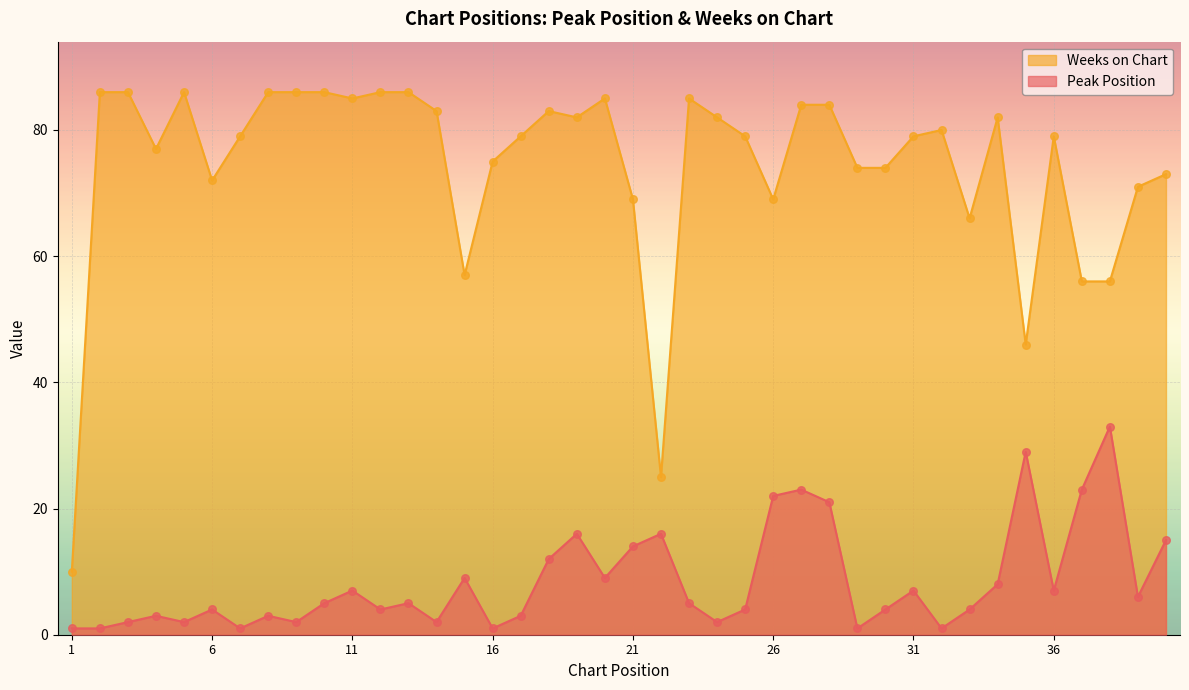

Which series has the largest total across all categories?

Weeks on Chart